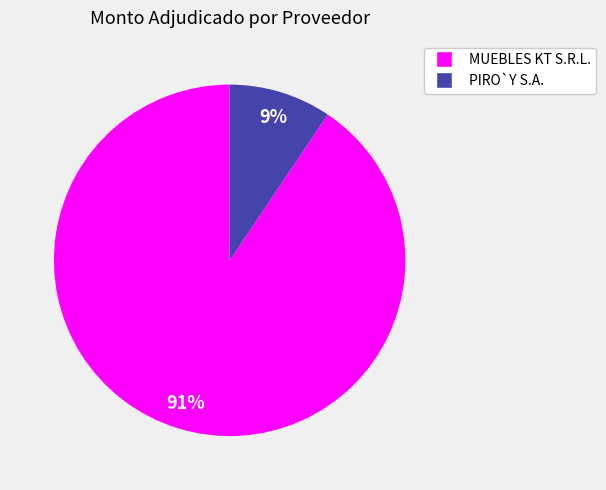

Is there a majority slice in this chart?

Yes